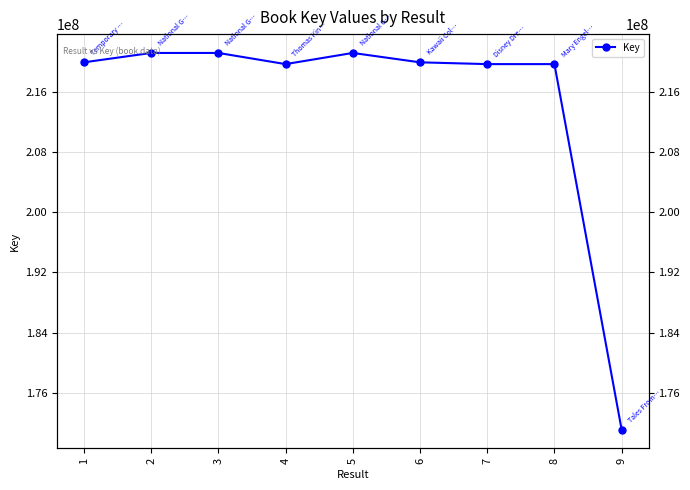

What is the average value?

214858094